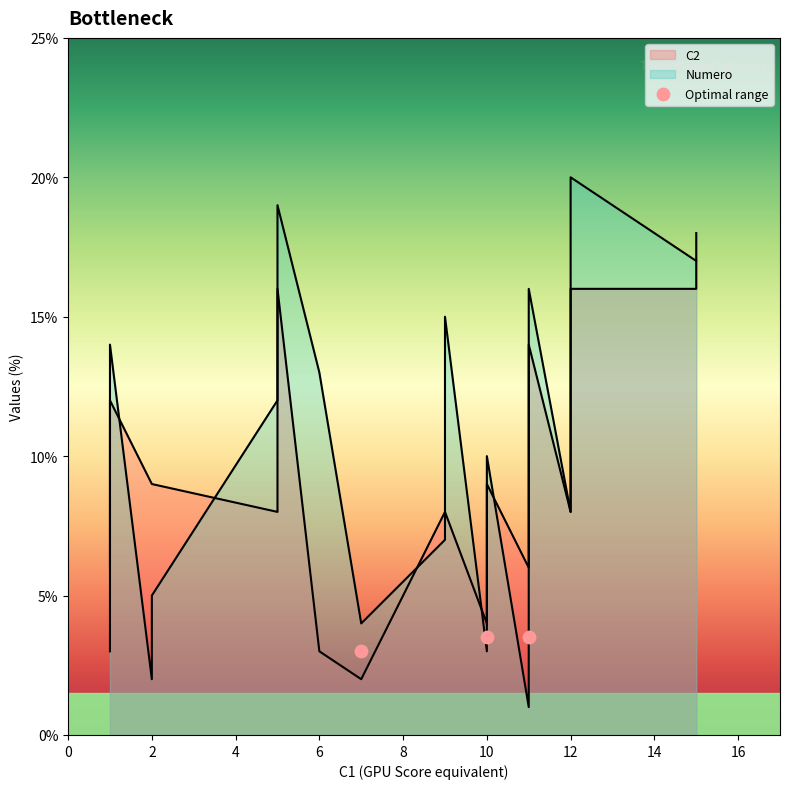

Is the value of C2 at 15 greater than the value of Numero at 11?

Yes